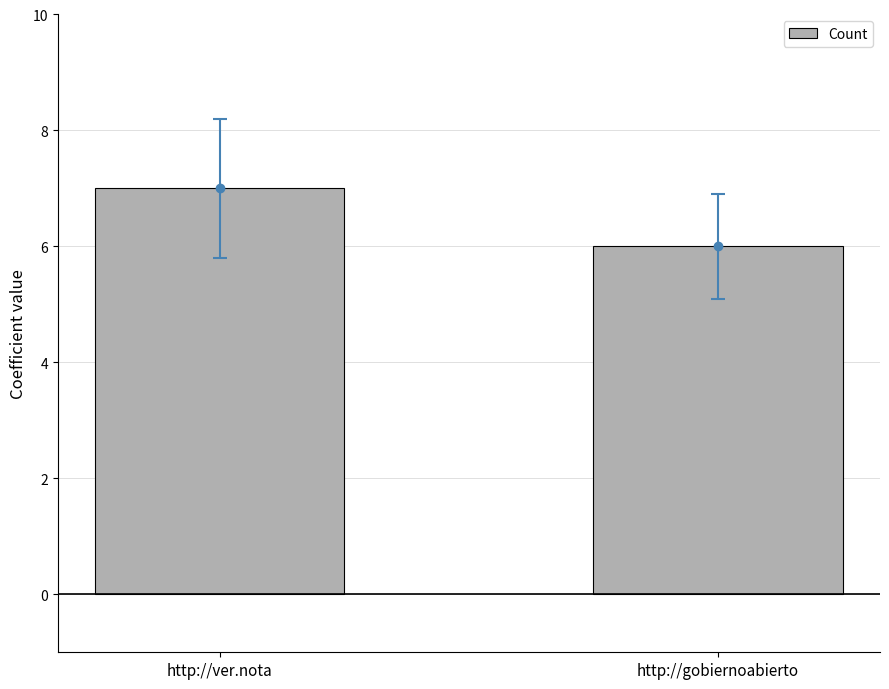

Reading right to left, extract all data points from this chart.

http://gobiernoabierto=6	http://ver.nota=7